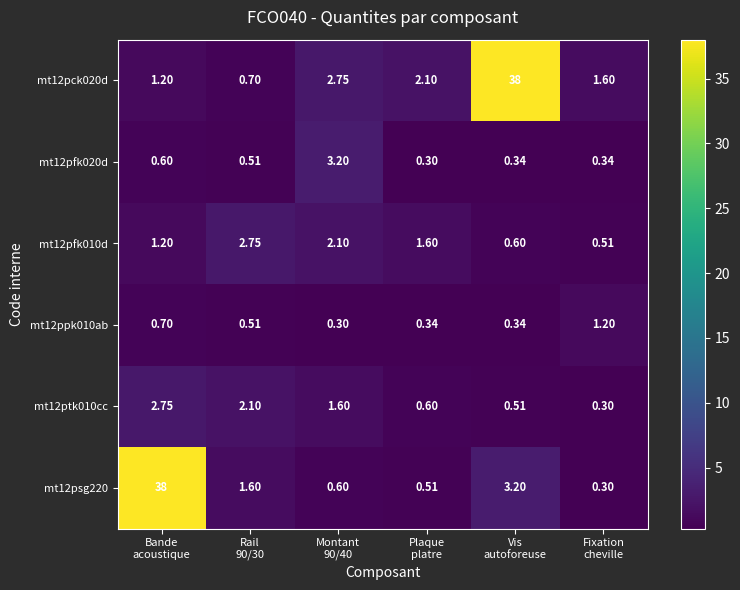

Count the number of categories in the chart.

6